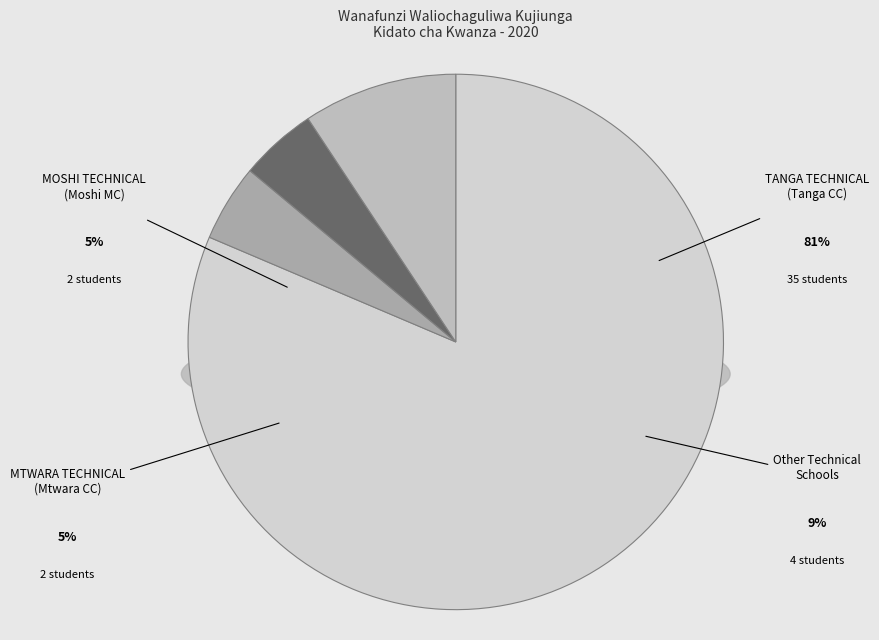

To the nearest percent, what portion does MOSHI TECHNICAL represent?

5%